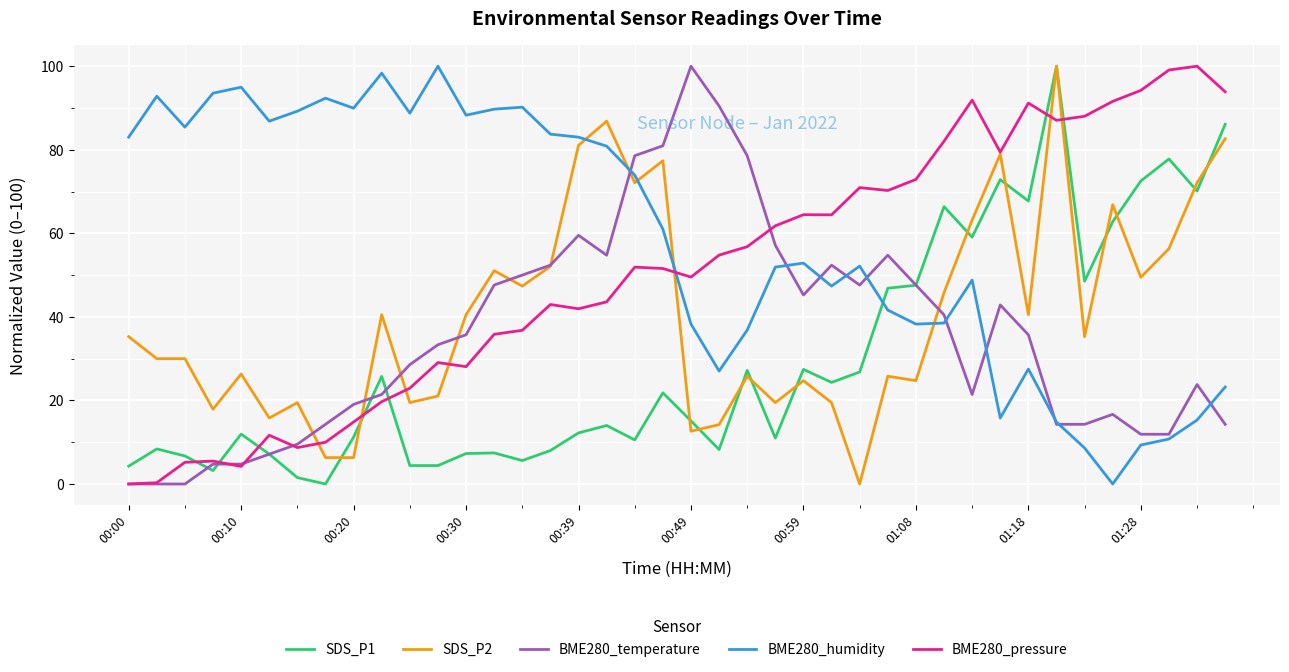

Which series ends up on top after the final intersection of SDS_P1 and BME280_pressure?

BME280_pressure